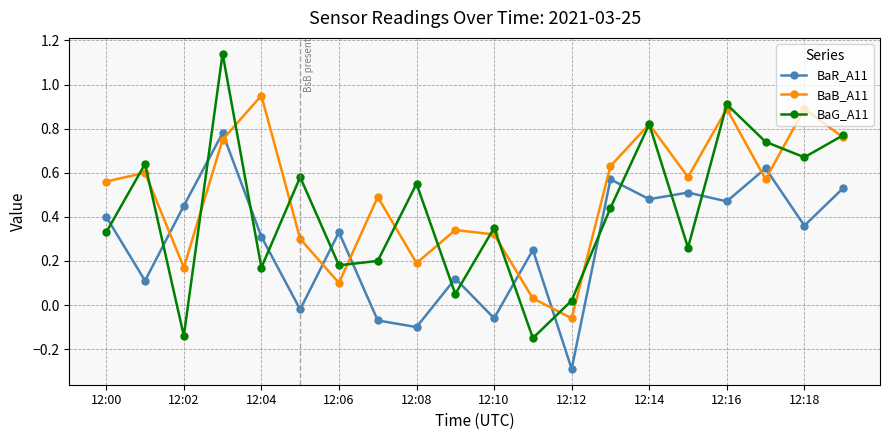

In BaG_A11, how many points are higher than both neighbors (excluding endpoints)?

7